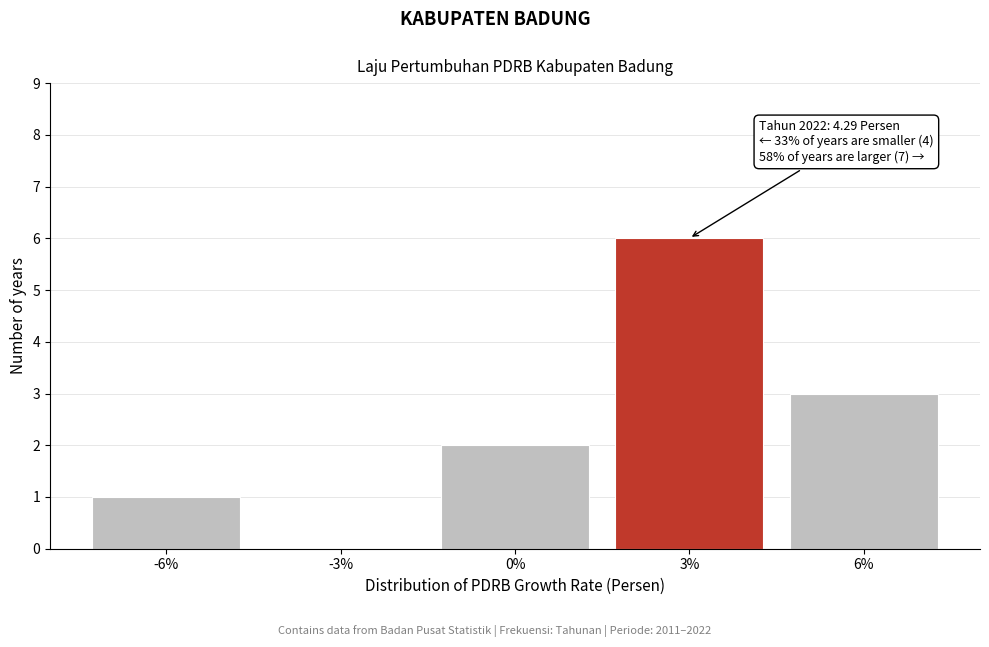

Reading left to right, list all the values displayed in this chart.

-6%=1	-3%=0	0%=2	3%=6	6%=3